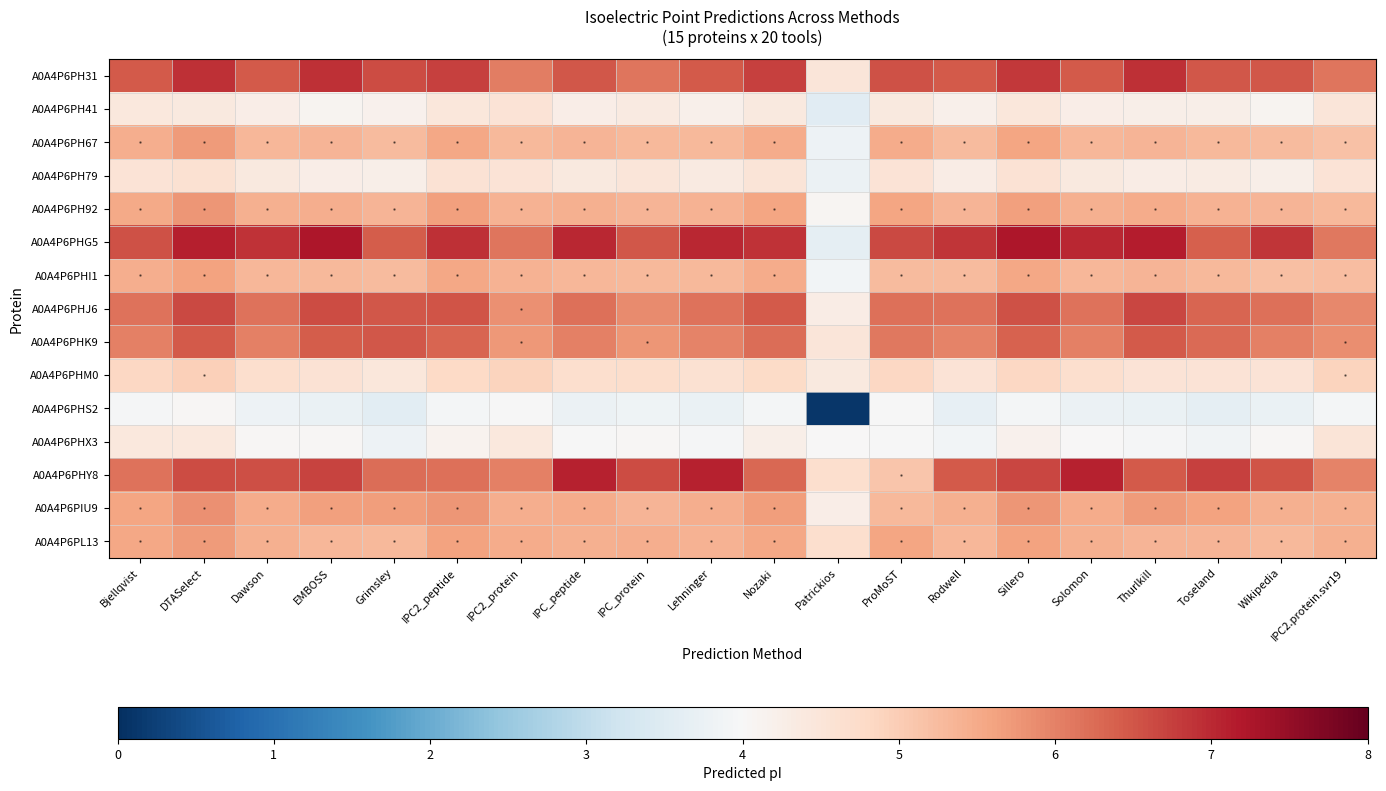

Which has a higher value, ProMoST or Lehninger?

ProMoST